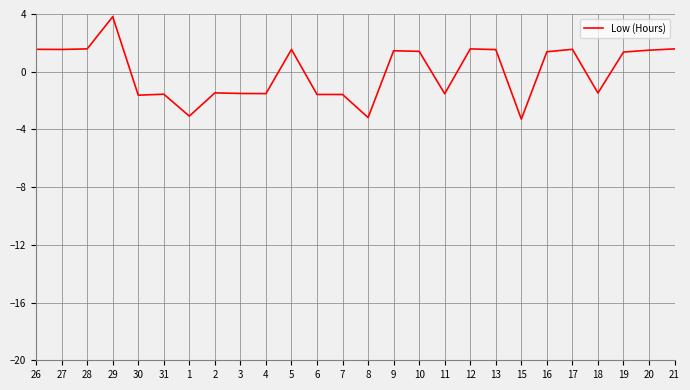

The value at 31 is -0.8. True or false?

False